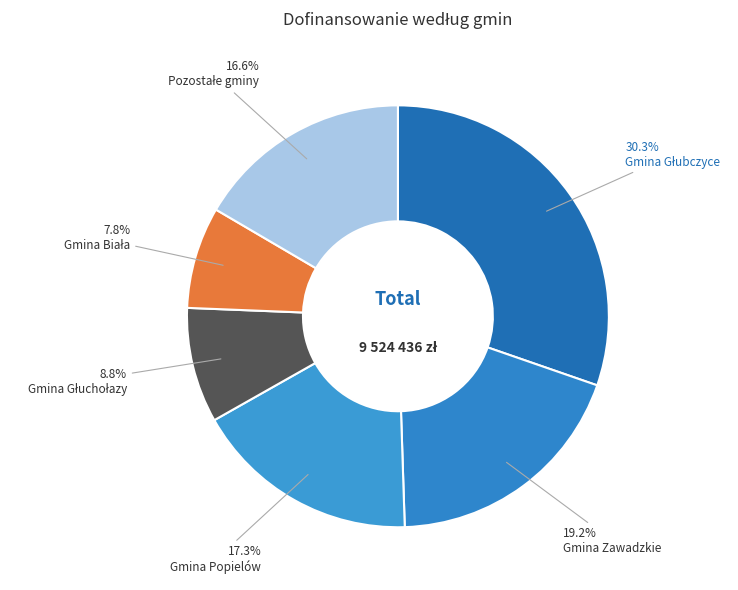

To the nearest percent, what is the average slice percentage?

17%